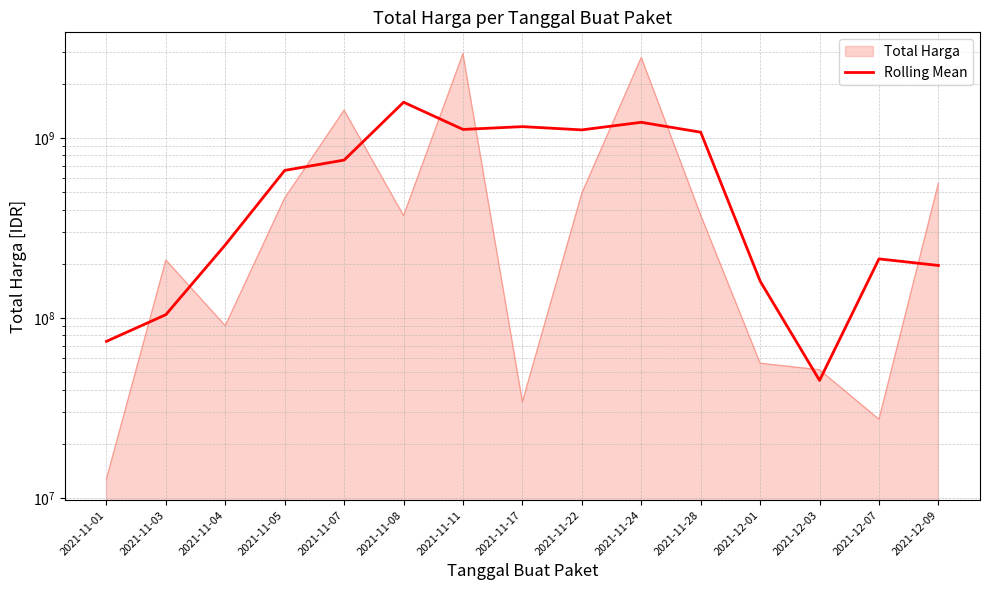

Reading right to left, extract all data points from this chart.

195794333.3	212994666.7	45055266.7	160385933.3	1075628000.0	1221243733.3	1108206400.0	1155418413.3	1114607080.0	1578465713.3	753478666.7	660180358.3	254842481.7	104437615.0	74213923.3